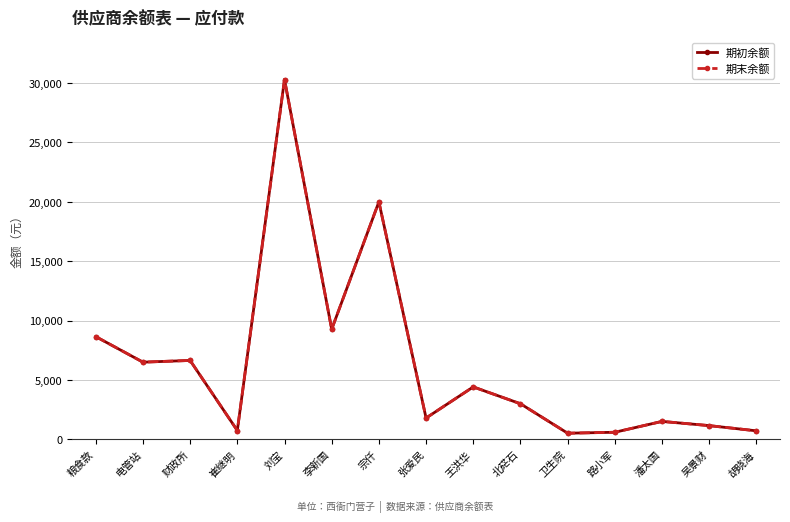

How many interior local peaks does the 期初余额 series have?

5